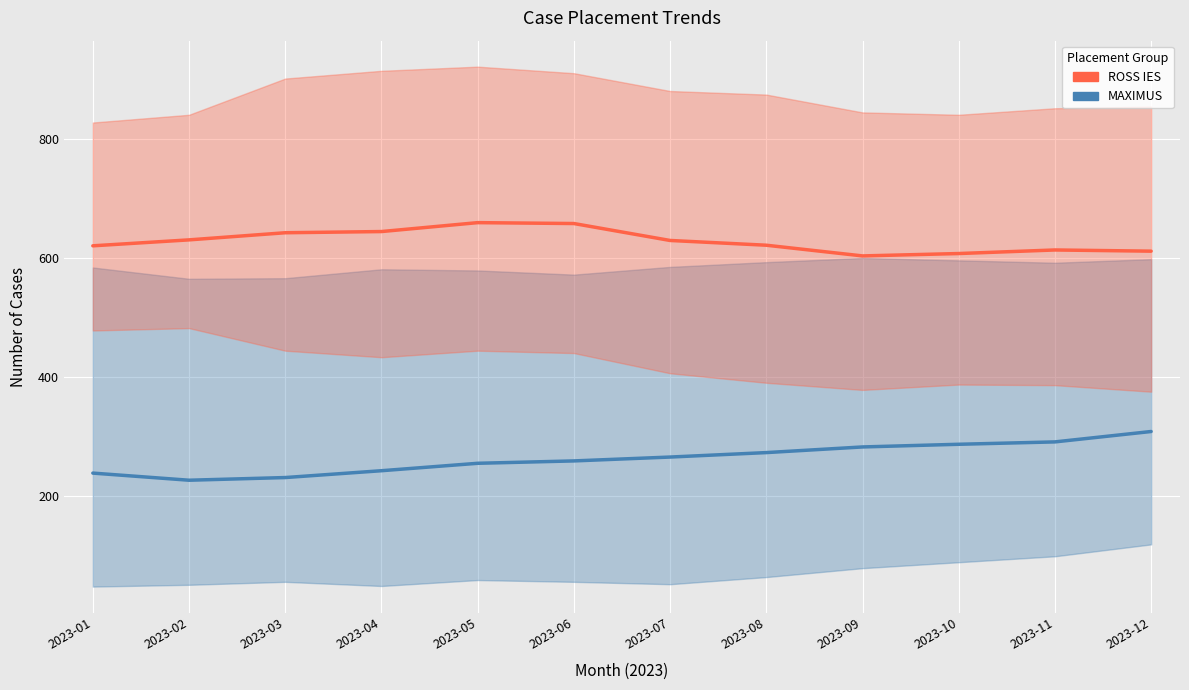

What are all the series names shown in the legend?

ROSS IES, MAXIMUS